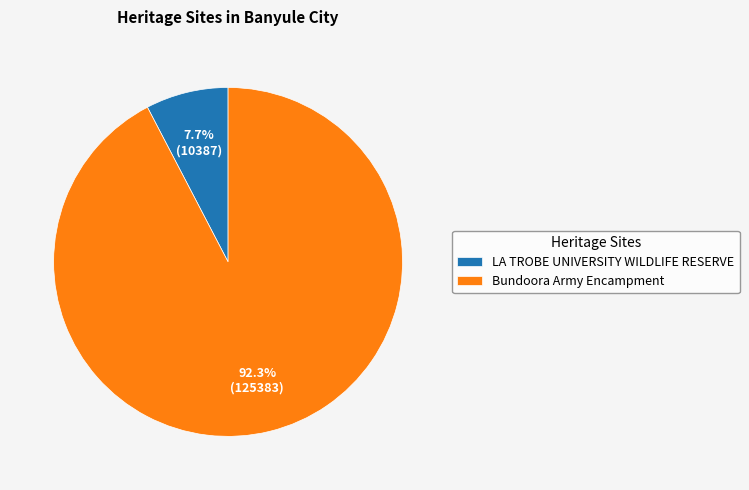

To the nearest percent, what is the combined percentage of LA TROBE UNIVERSITY WILDLIFE RESERVE and Bundoora Army Encampment?

100%